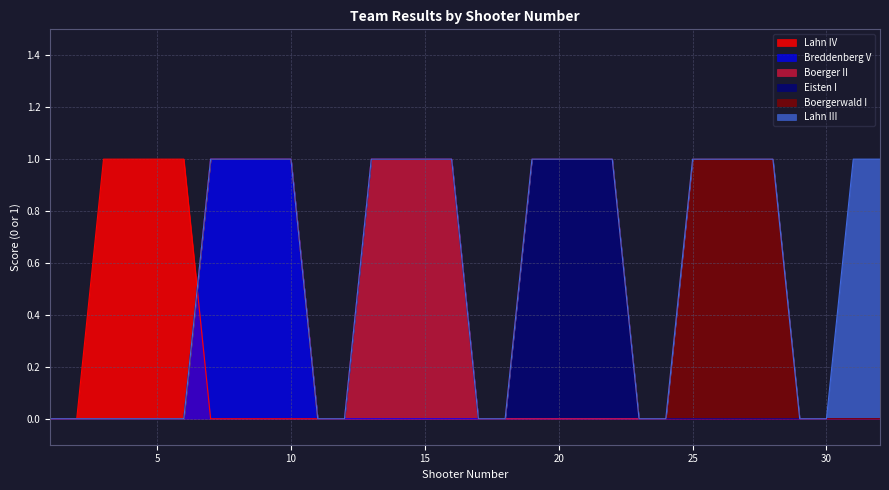

List the labels in order of Lahn IV value, largest first.

3, 4, 5, 6, 1, 2, 7, 8, 9, 10, 11, 12, 13, 14, 15, 16, 17, 18, 19, 20, 21, 22, 23, 24, 25, 26, 27, 28, 29, 30, 31, 32